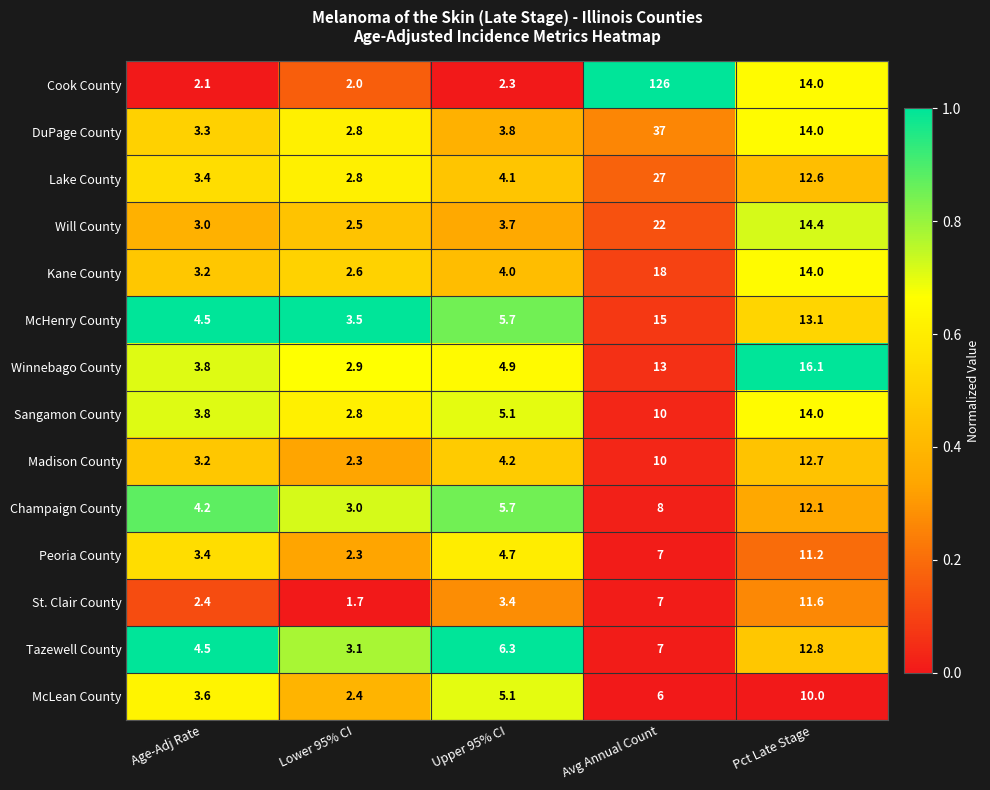

What value does the Will County series have at Avg Annual Count?

22.0